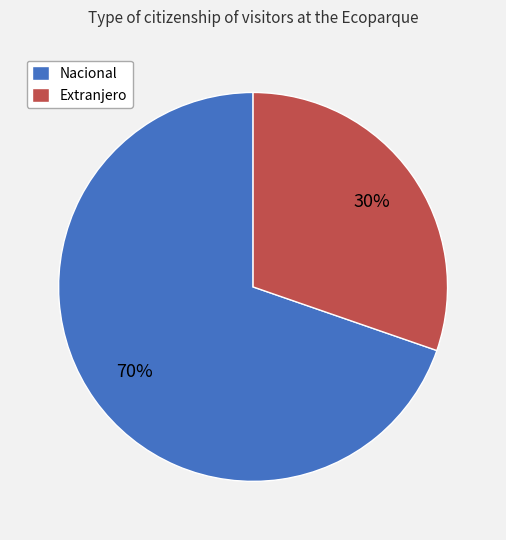

Which slice is the smallest?

Extranjero